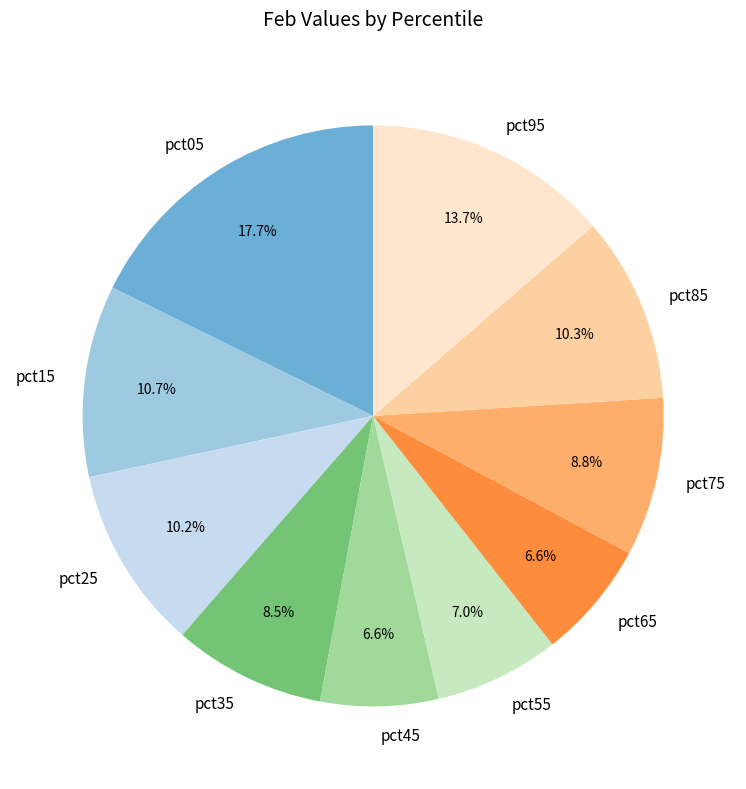

Is pct25 the majority of the pie?

No